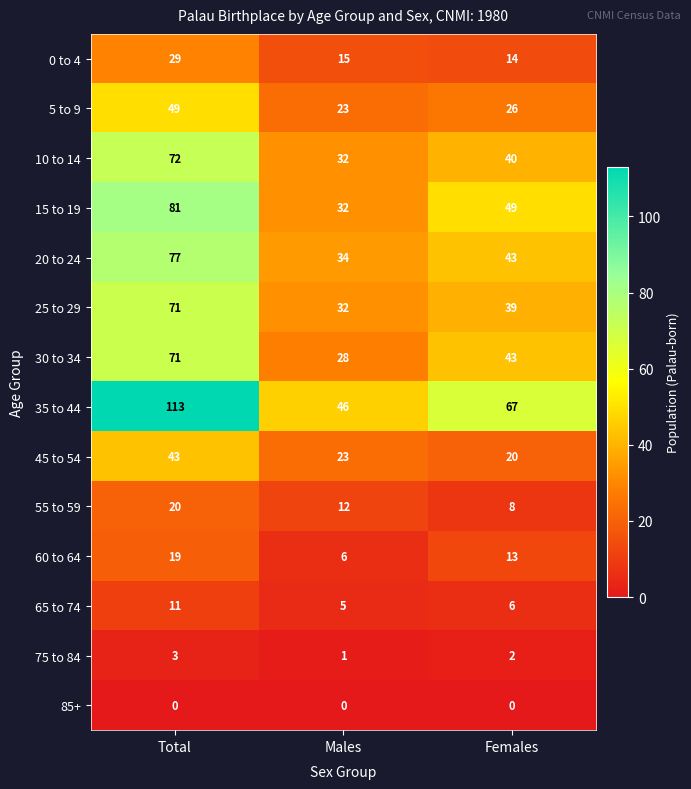

At which category does the chart reach its peak across all series?

Total